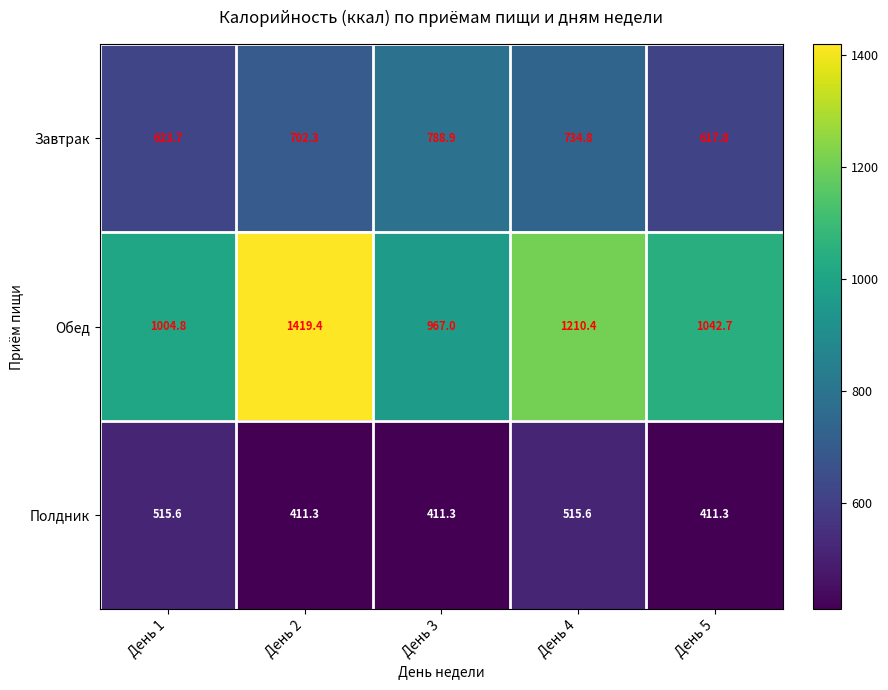

Which series has the widest spread of values?

Обед